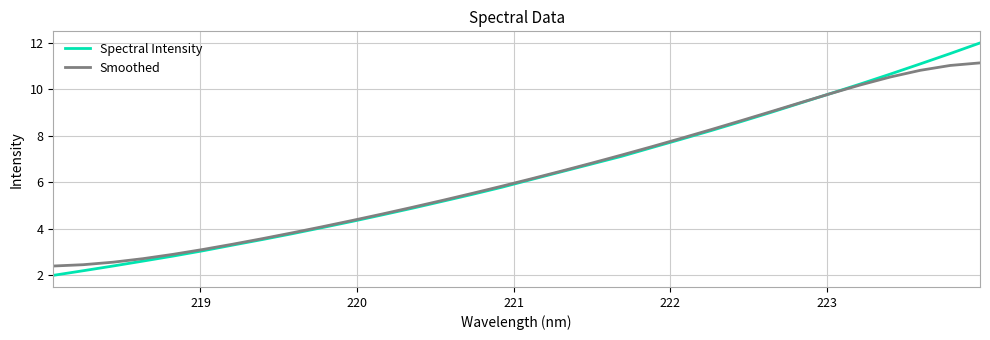

How many values in the Spectral Intensity series are below 6?

16